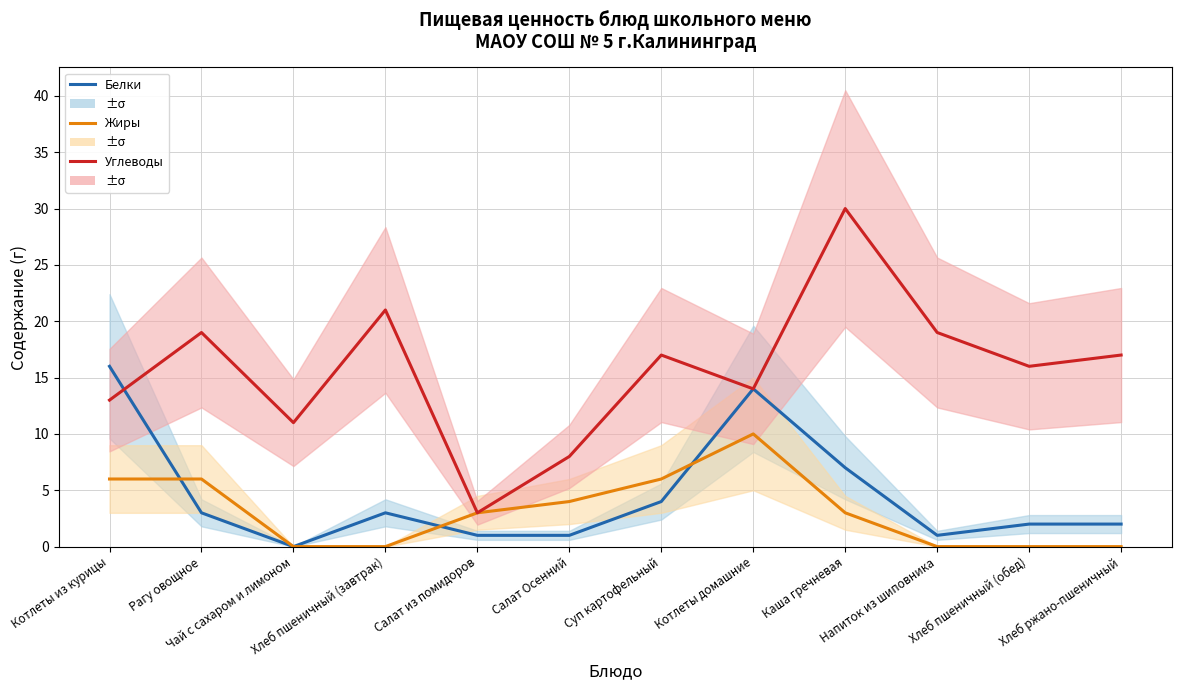

How many Жиры values are between 0 and 6?

11